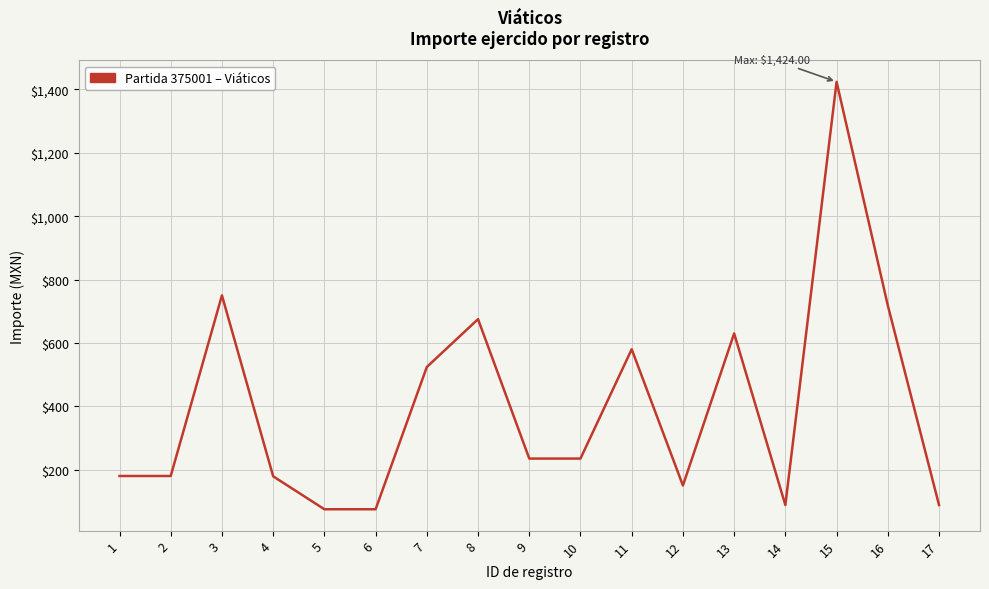

What is the ratio of the value at 10 to the value at 2?

1.3